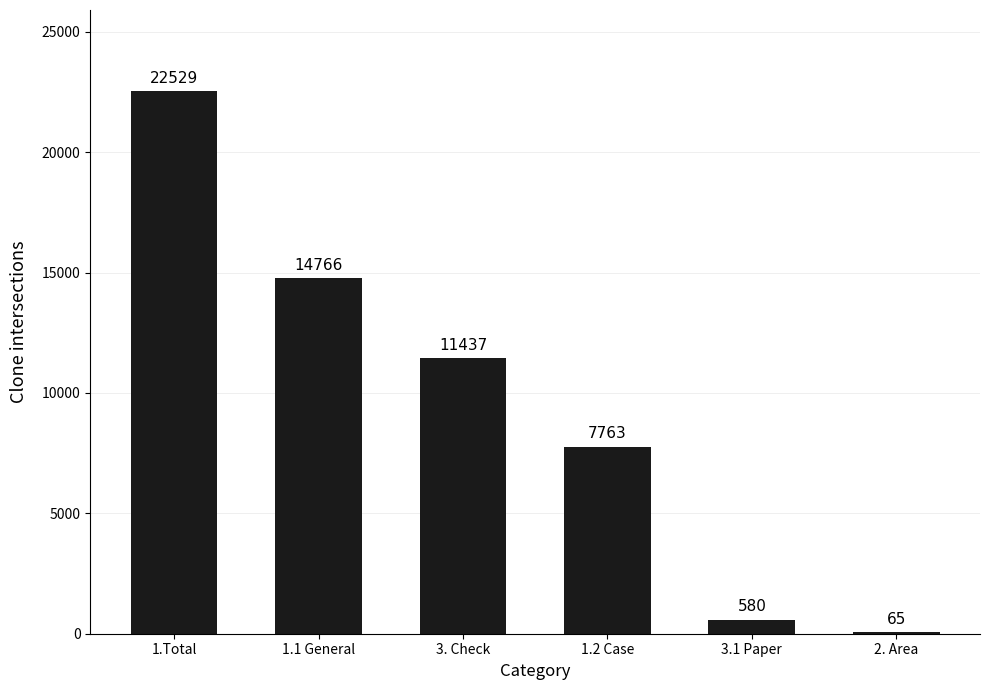

The chart shows a value of 20752 at 1.1 General. True or false?

False